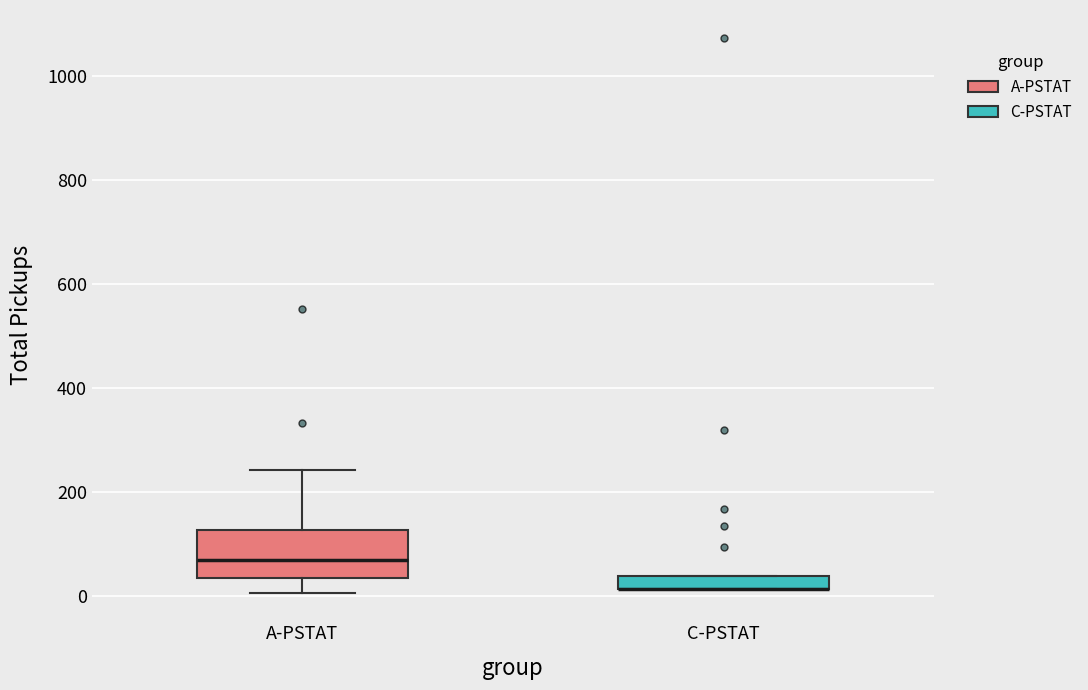

Which box is the tallest, from its lower edge to its upper edge?

A-PSTAT